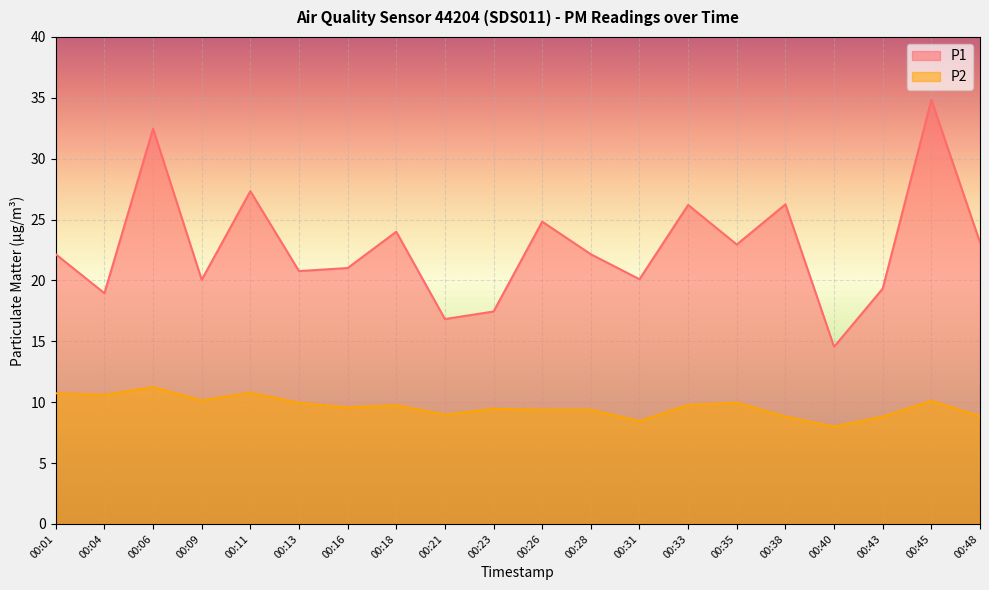

How many interior local peaks does the P1 series have?

7